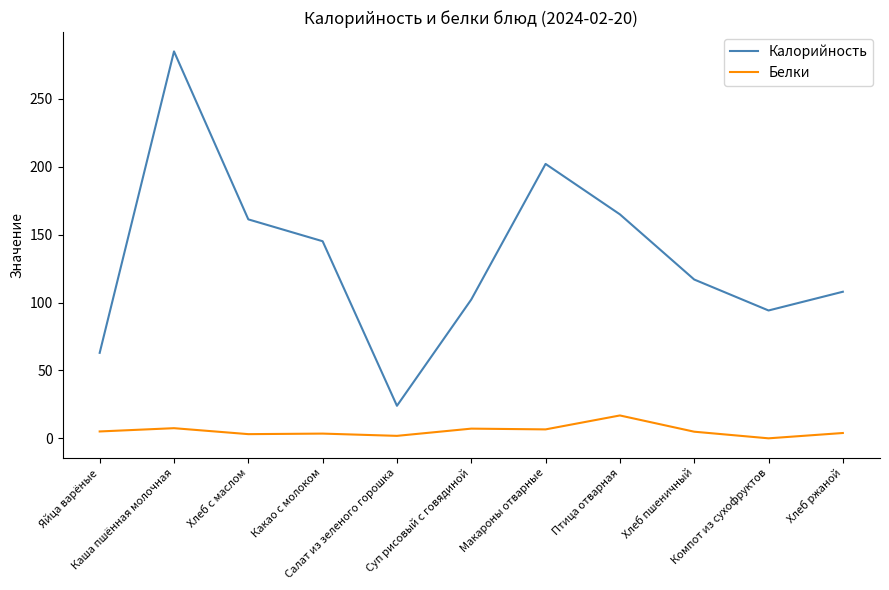

True or false: Белки and Калорийность cross at least once.

False